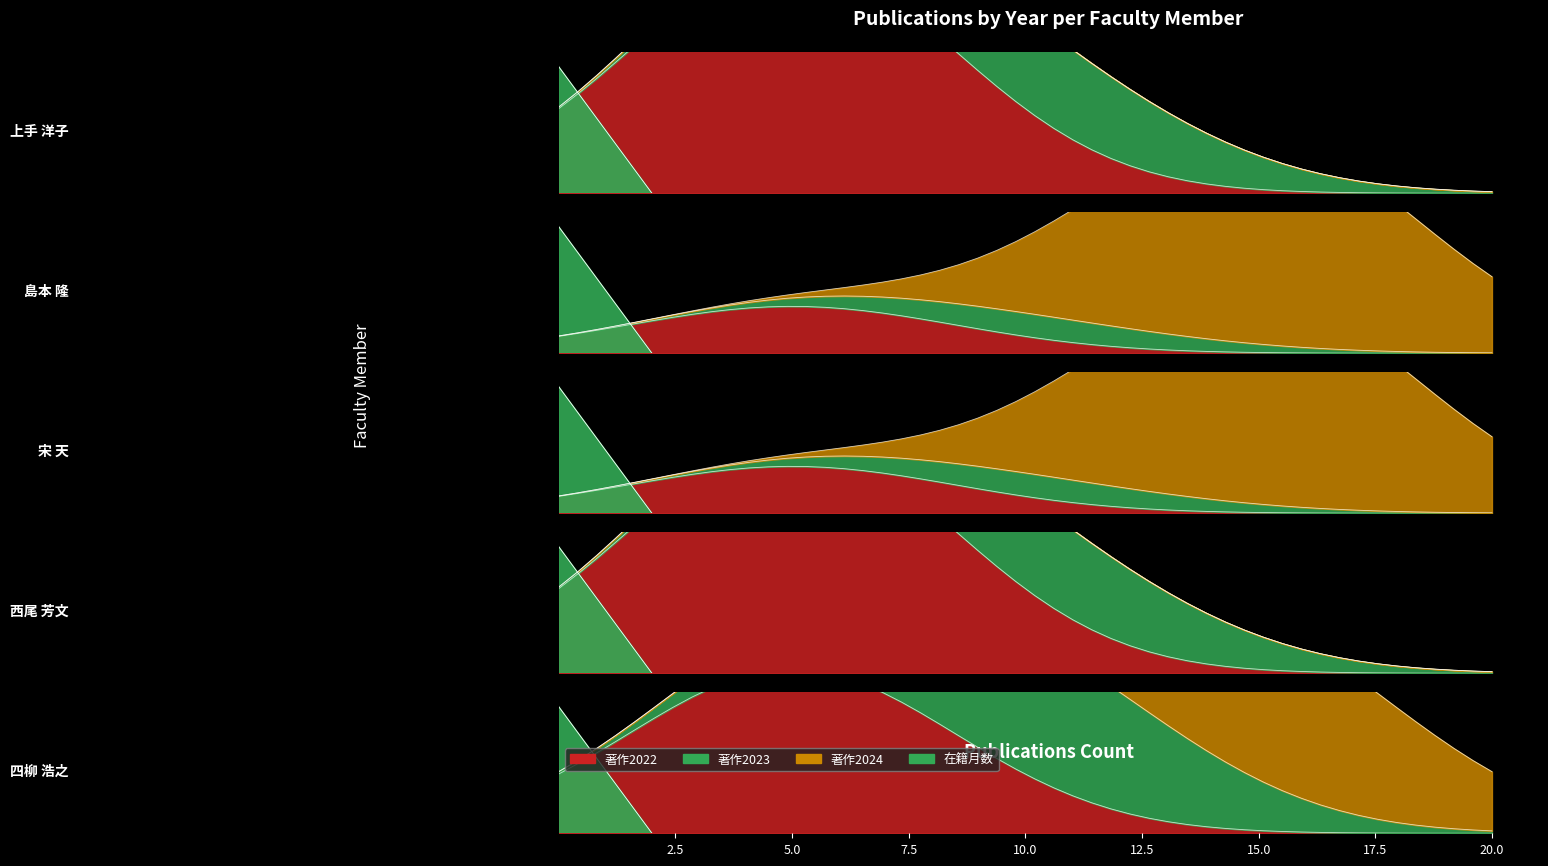

At which category is the sum across all series the highest?

四柳 浩之